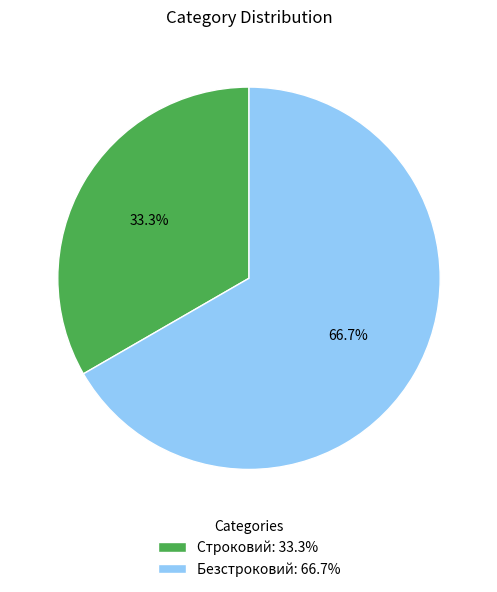

The Безстроковий slice represents 67% of the pie. True or false?

True